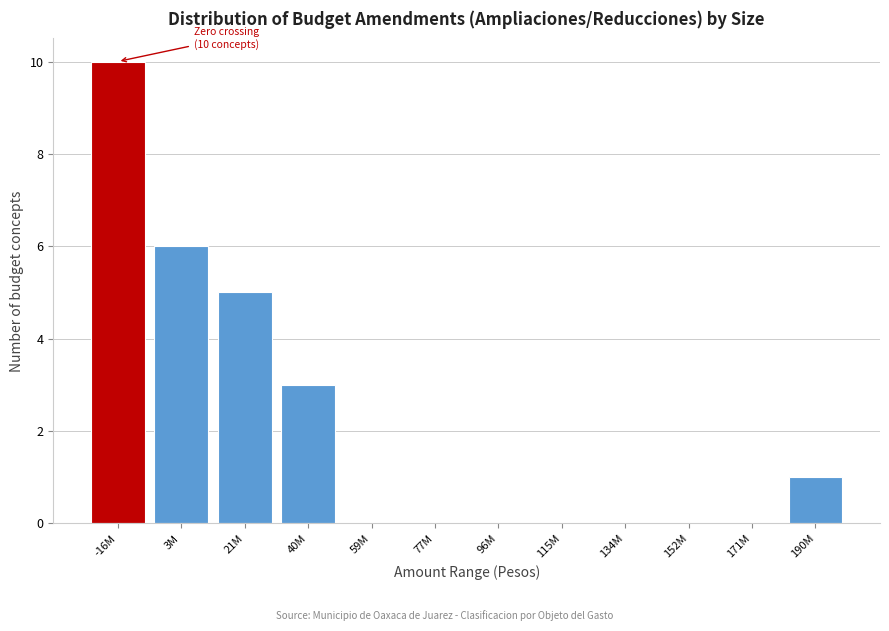

Reading right to left, transcribe all the data shown in this chart.

190M=1	171M=0	152M=0	134M=0	115M=0	96M=0	77M=0	59M=0	40M=3	21M=5	3M=6	-16M=10